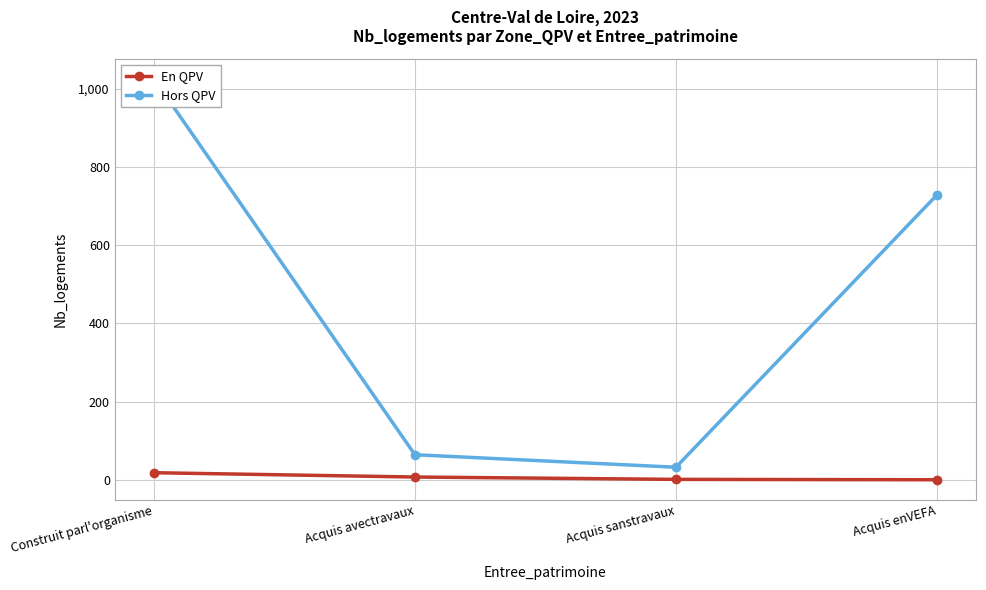

The value of Hors QPV at Acquis sanstravaux is 32. True or false?

True